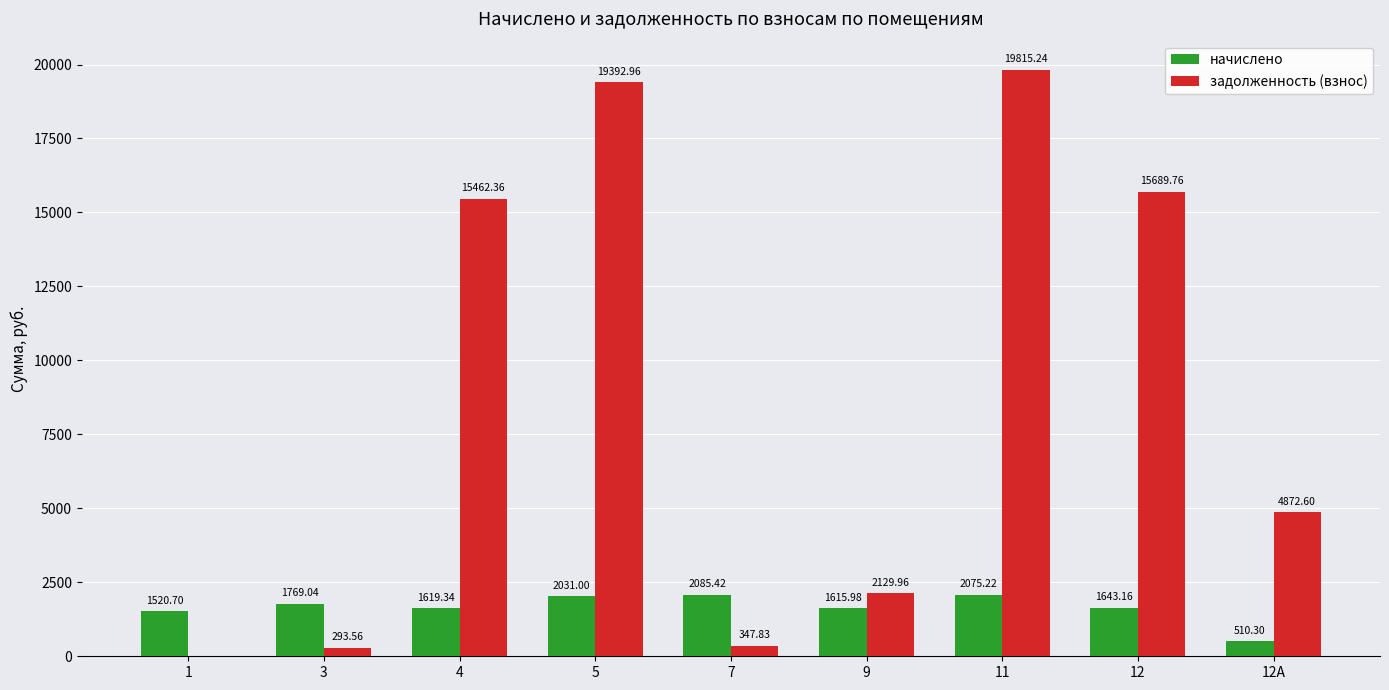

Reading left to right, what are all the values shown in this chart?

начислено: 1520.7	1769.0	1619.3	2031.0	2085.4	1616.0	2075.2	1643.2	510.3
задолженность (взнос): 0.0	293.6	15462.4	19393.0	347.8	2130.0	19815.2	15689.8	4872.6